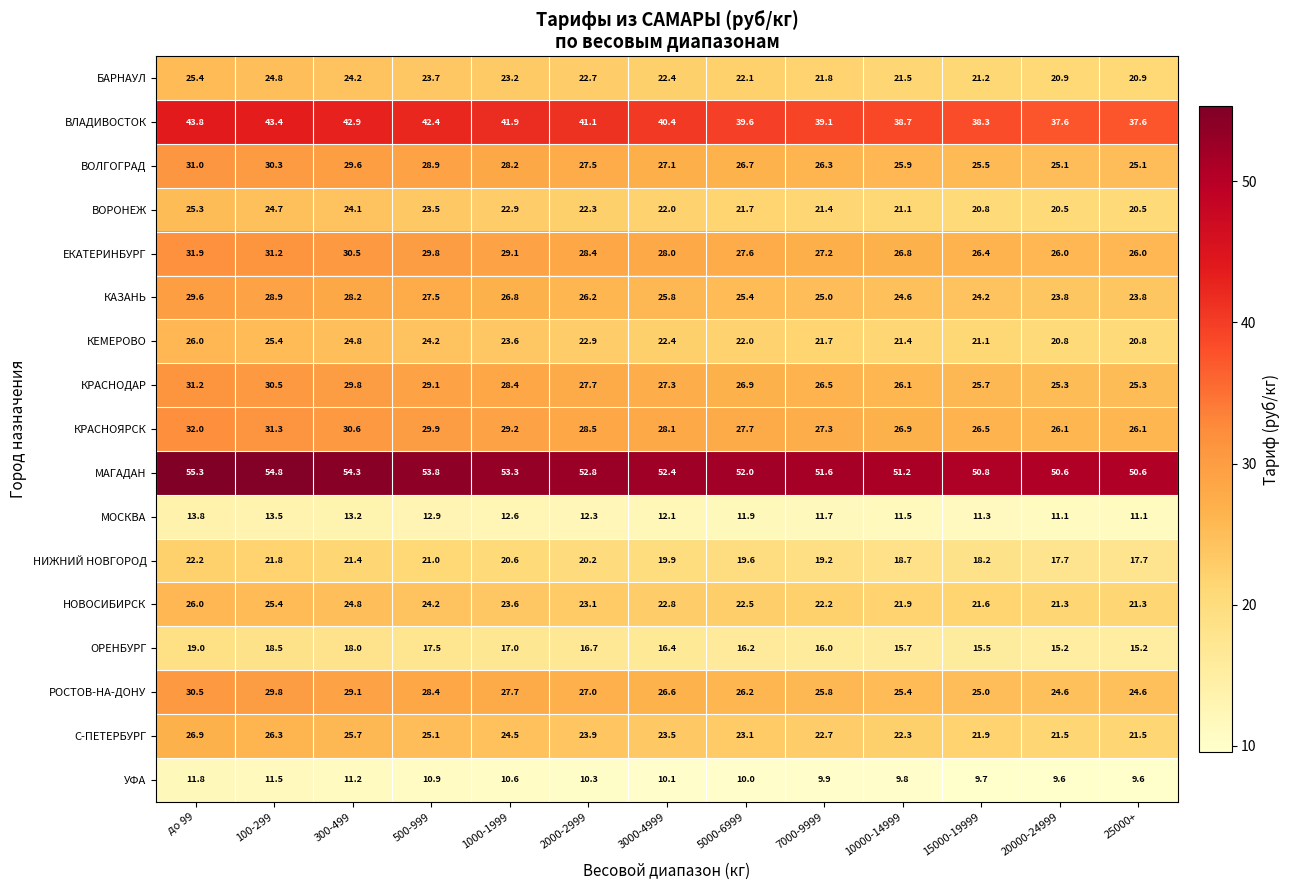

True or false: РОСТОВ-НА-ДОНУ has a value of 15.9 at 25000+.

False